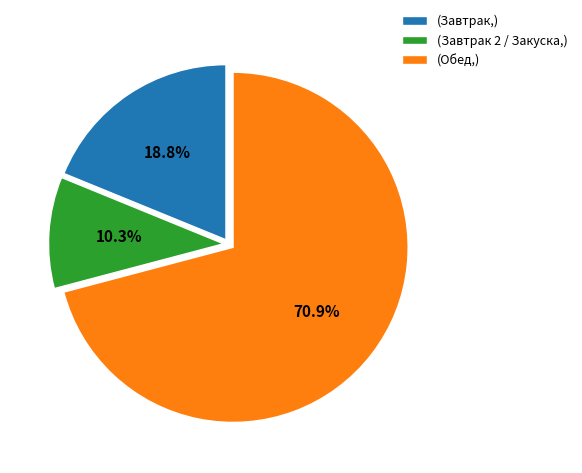

Rank the categories by value from highest to lowest.

(Обед,), (Завтрак,), (Завтрак 2 / Закуска,)